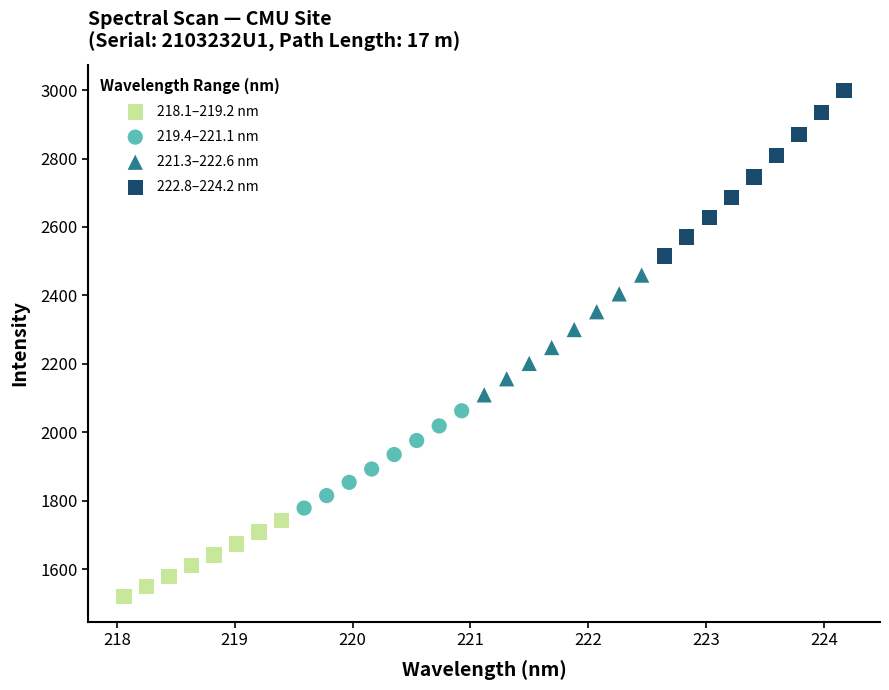

Which series contains the highest Y value?

222.8–224.2 nm